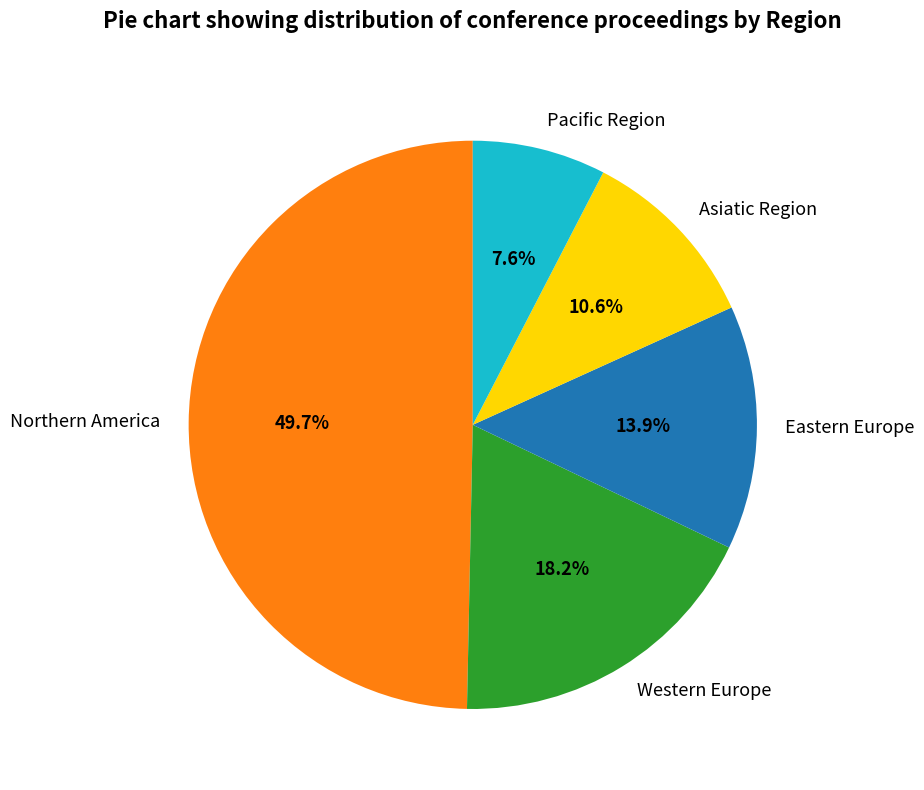

Is the sum of Eastern Europe and Northern America greater than half?

Yes